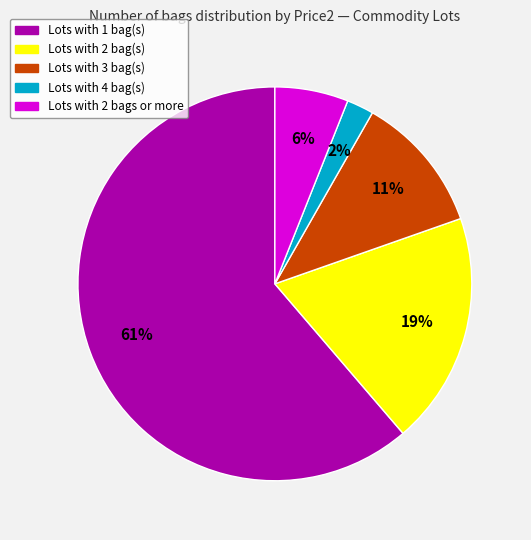

Does any single category account for the majority?

Yes